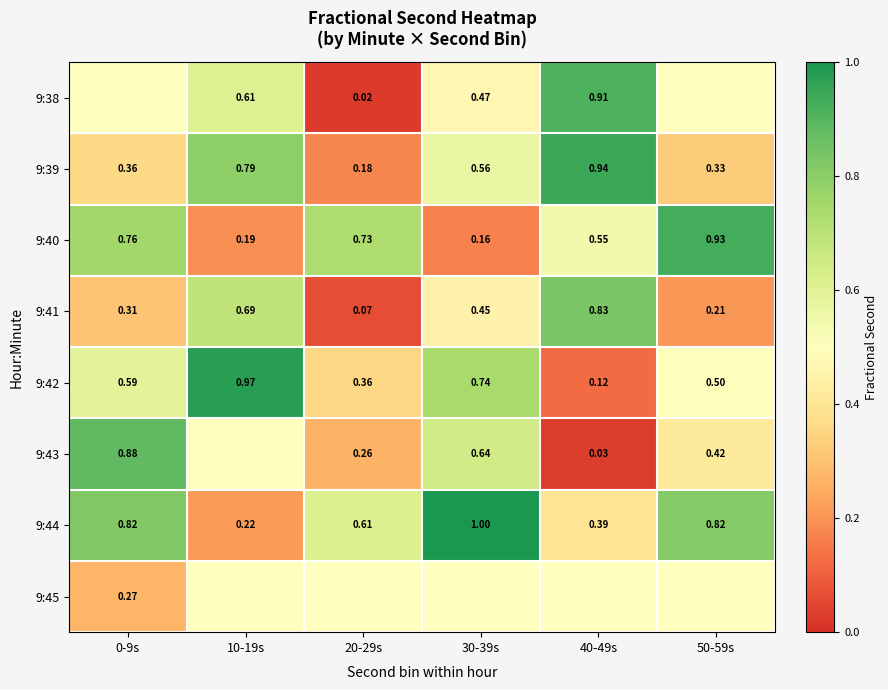

Is the value of 9:42 at 10-19s greater than the value of 9:40 at 10-19s?

Yes